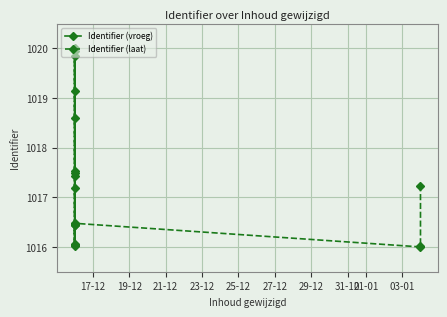

Is it true that Identifier (laat) equals 1617.7 at 23-12?

False